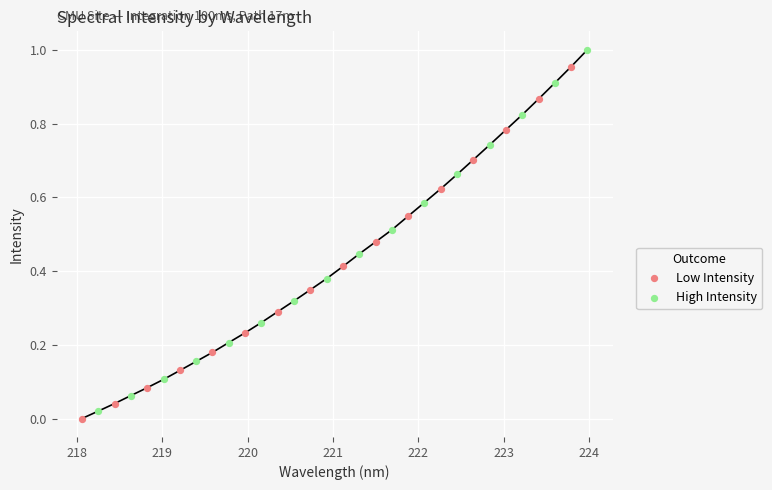

Which series reaches the maximum Y coordinate?

High Intensity